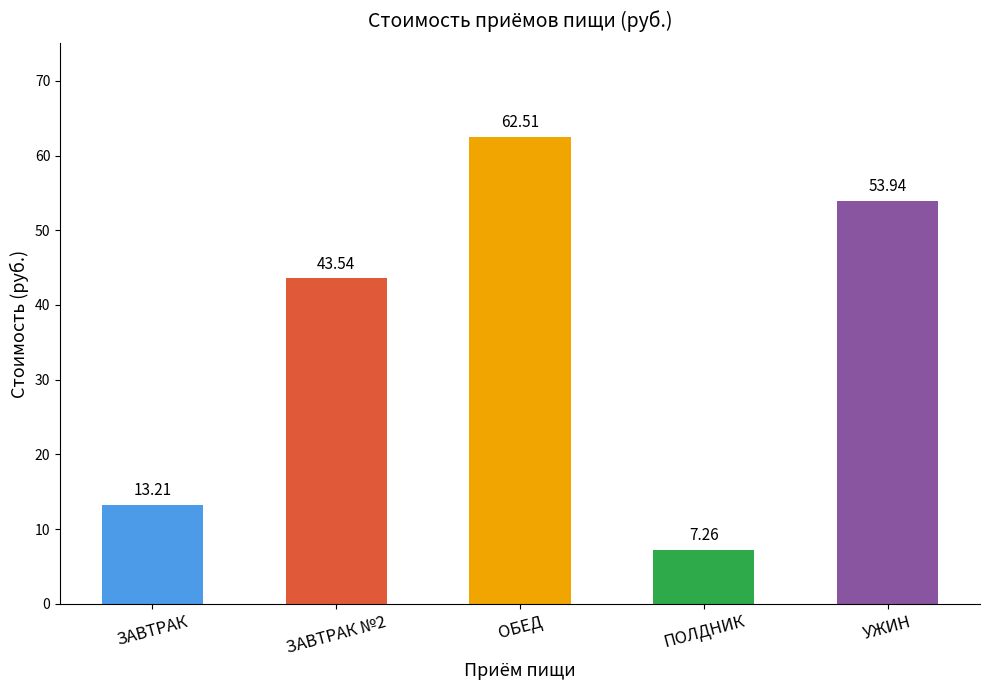

What is the difference between the values at УЖИН and ЗАВТРАК №2?

10.4